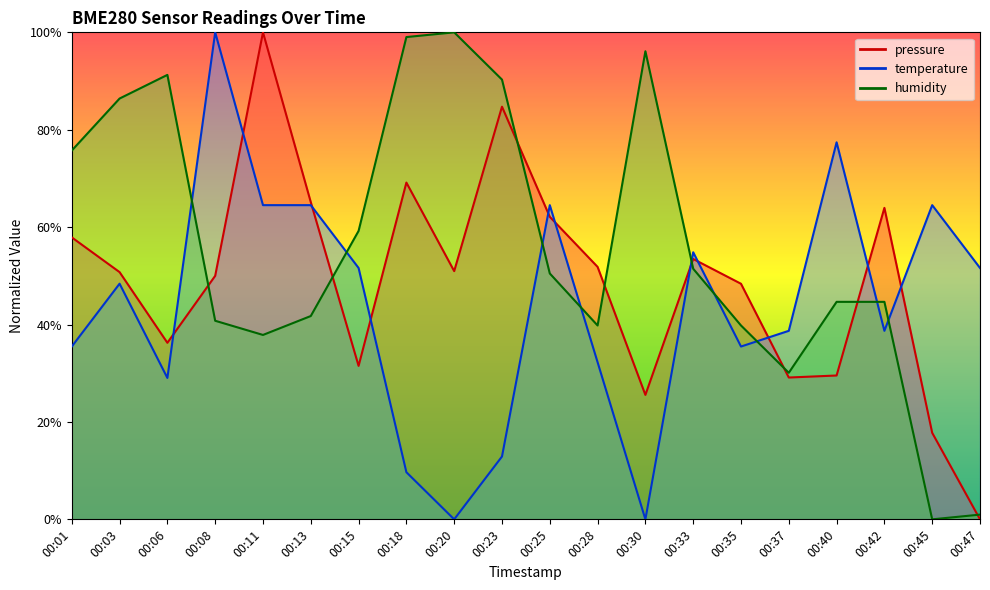

In pressure, how many points are lower than both neighbors (excluding endpoints)?

5